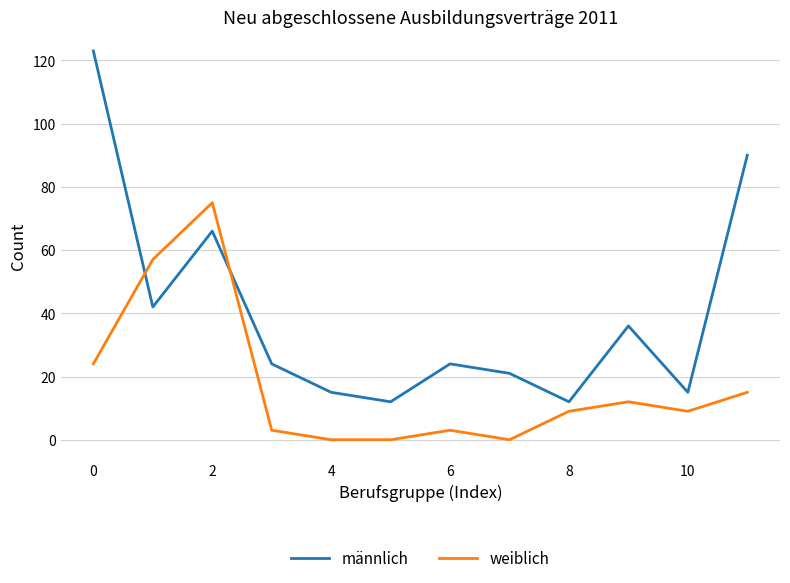

How many lines are shown in the chart?

2